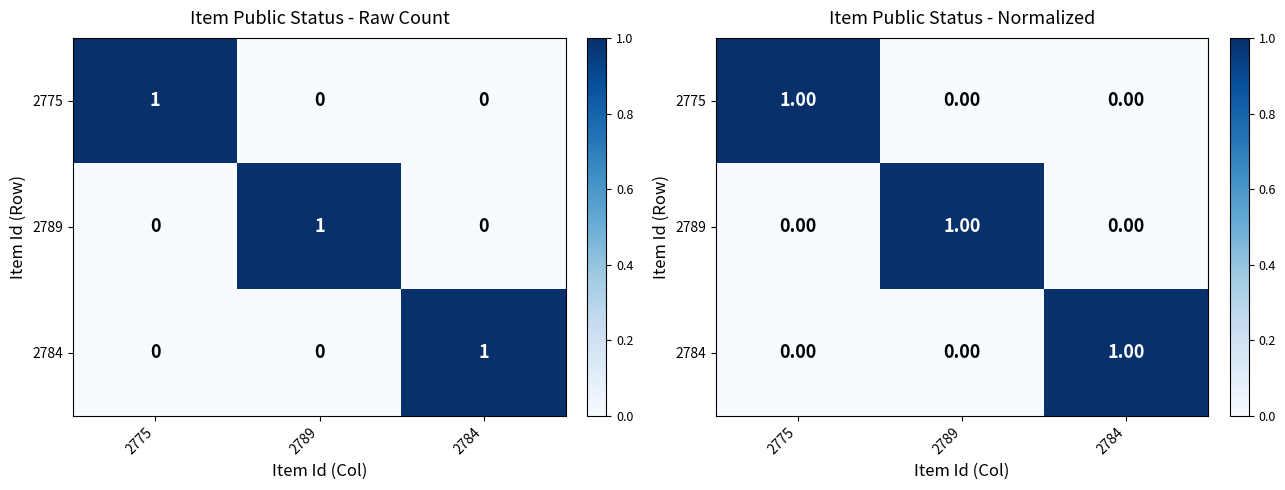

Count the number of categories in the chart.

3